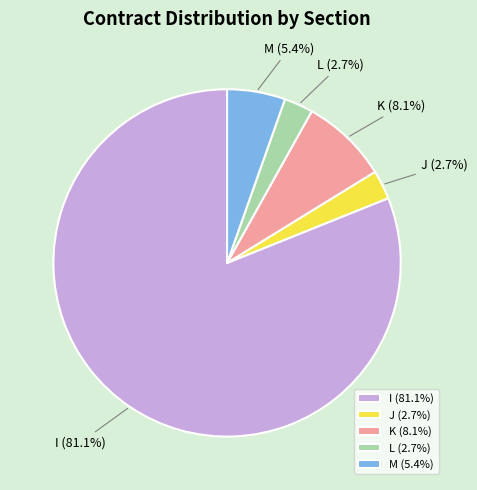

True or false: I accounts for 72% of the total.

False